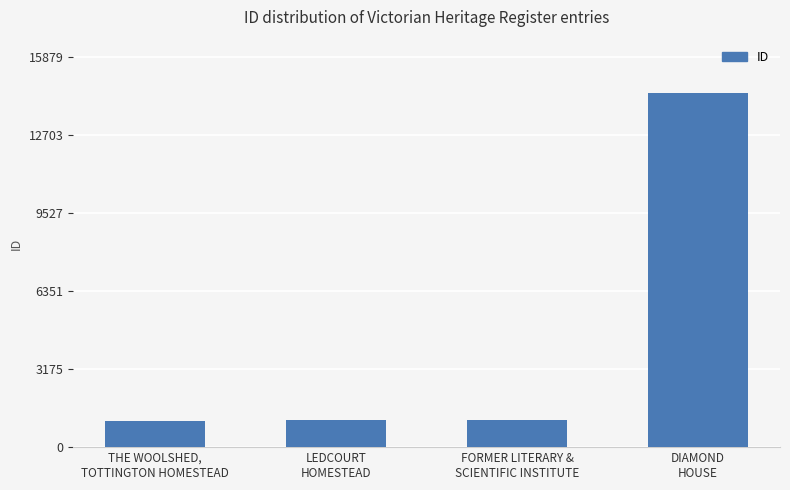

What is the difference between the maximum and minimum values?

13352